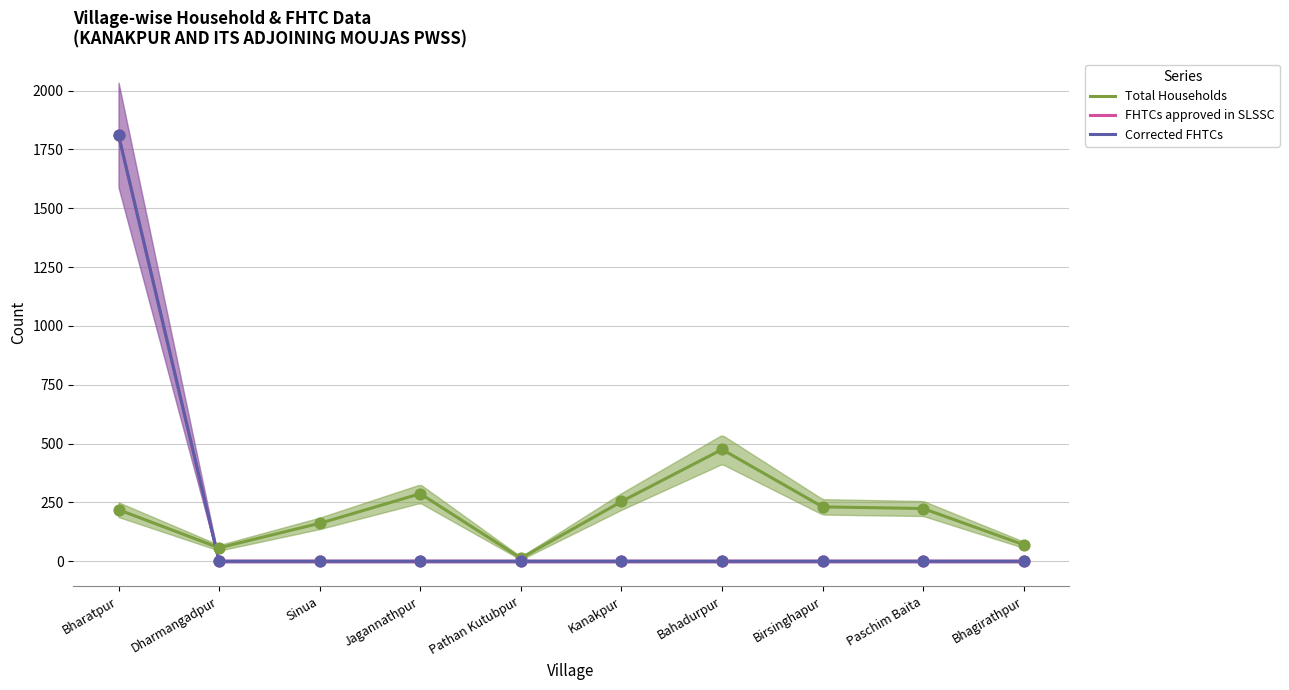

What are all the series names shown in the legend?

Total Households, FHTCs approved in SLSSC, Corrected FHTCs